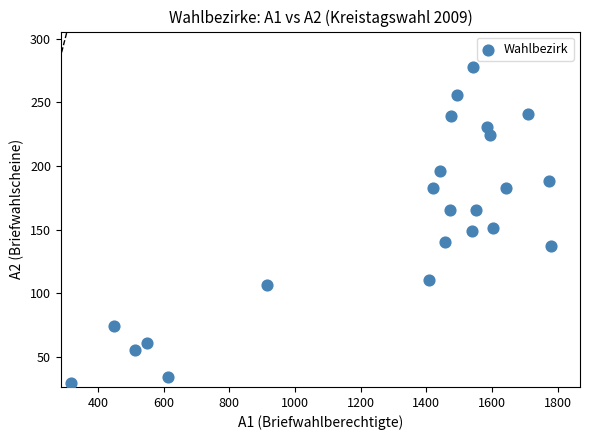

What is the range of X values (max minus min)?

1460